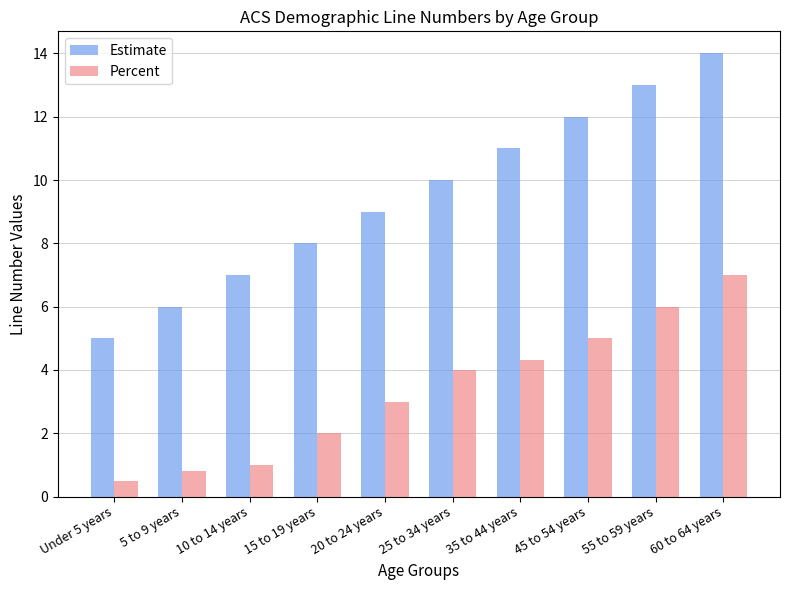

Is the value of Estimate at 20 to 24 years greater than the value of Percent at 5 to 9 years?

Yes